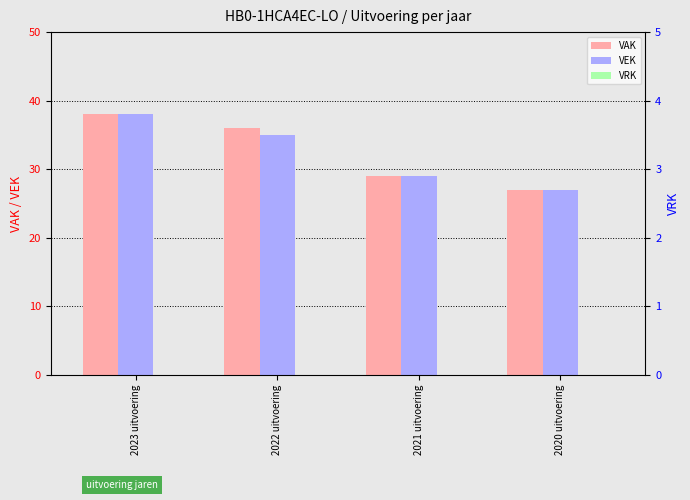

How many groups of bars are there?

4